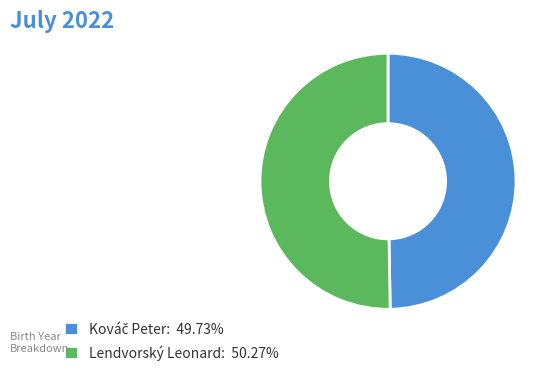

Does Lendvorský Leonard: 50.27% represent more than half of the total?

Yes